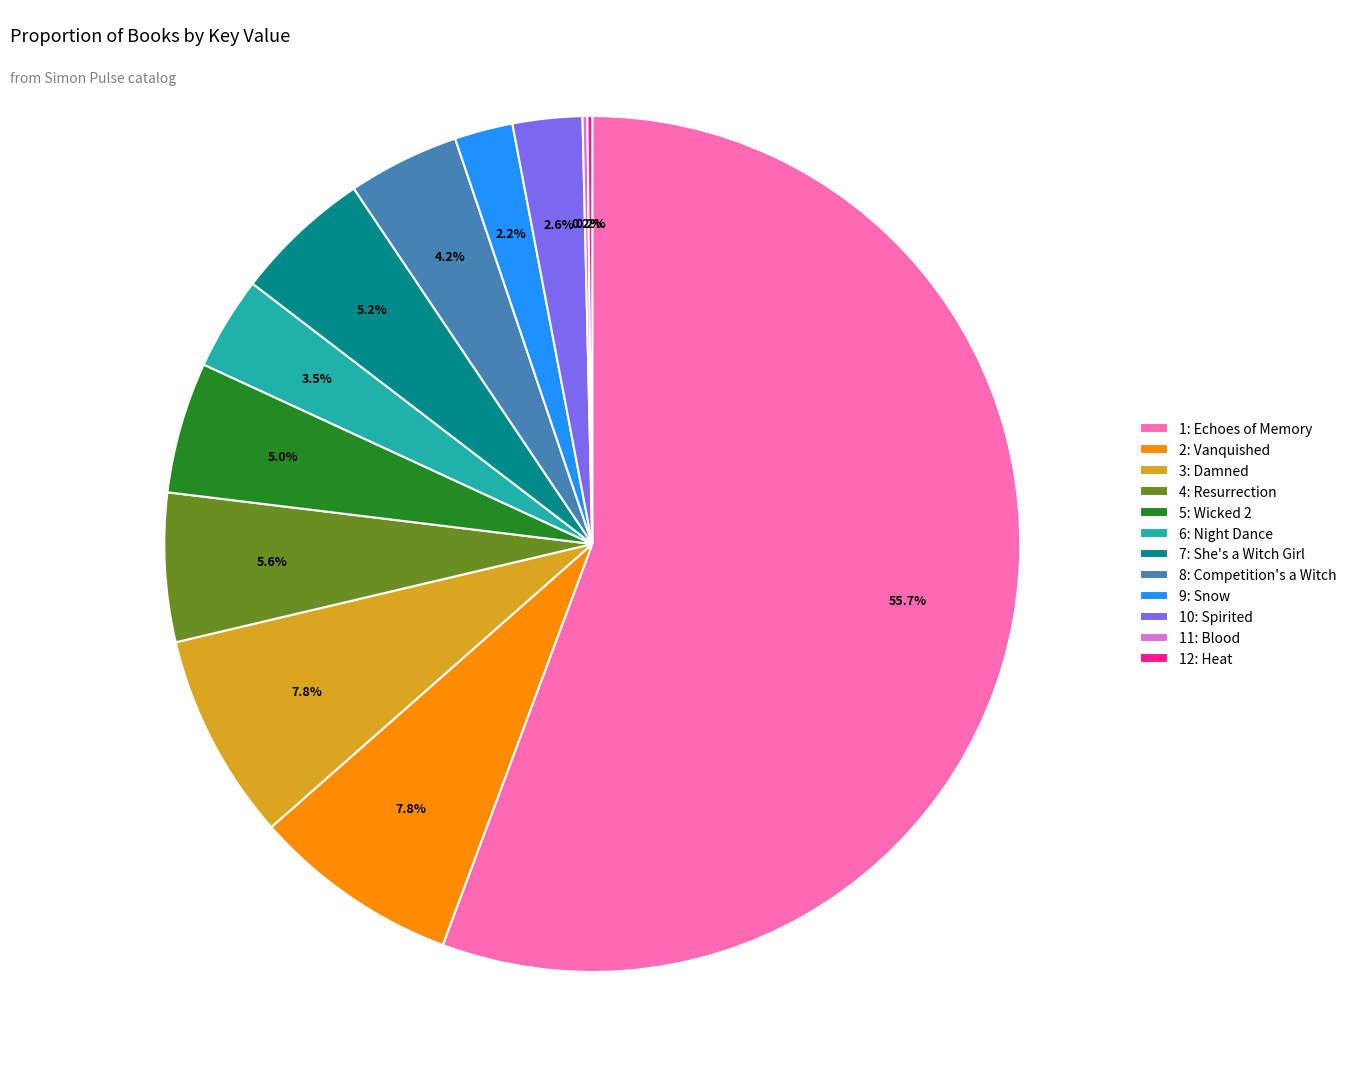

What percentage is the 4: Resurrection slice, to the nearest percent?

6%